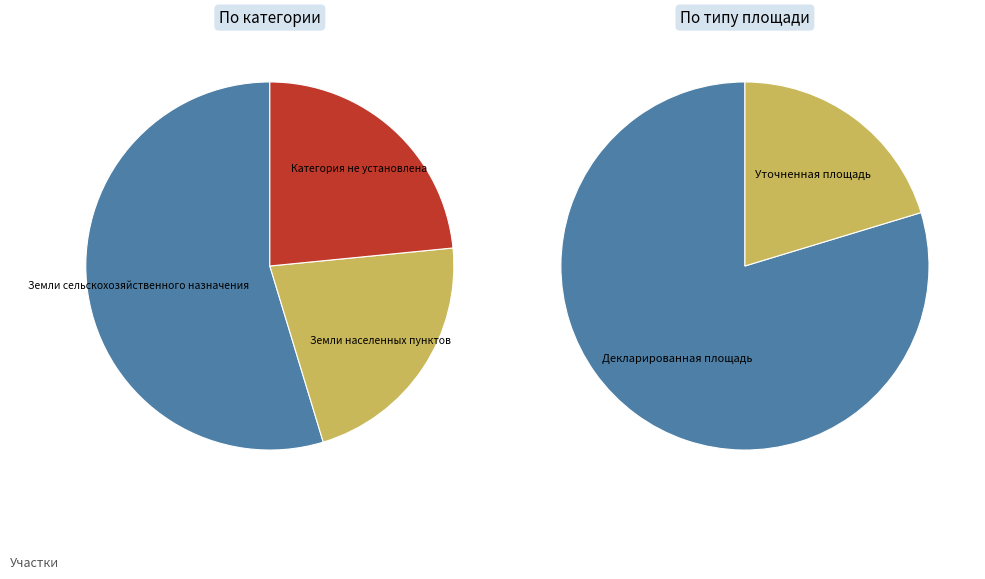

To the nearest percent, what is the difference between the Земли сельскохозяйственного назначения and Категория не установлена slice percentages?

31%